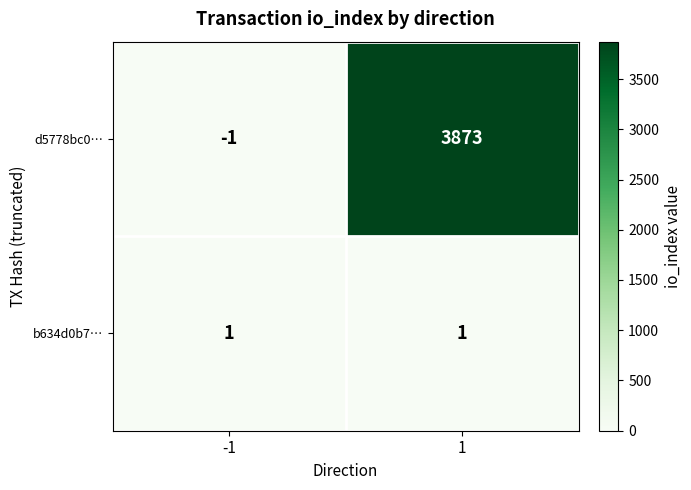

Is it true that b634d0b7… equals 1 at 1?

True